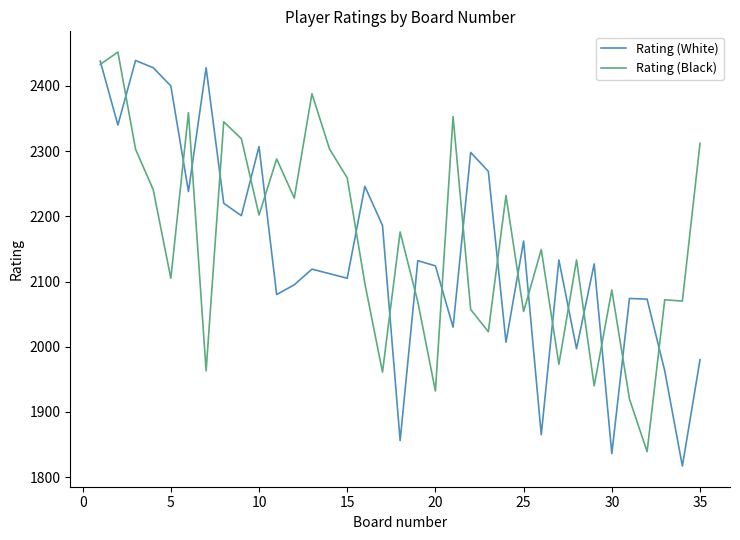

What is the greatest value displayed?

2452